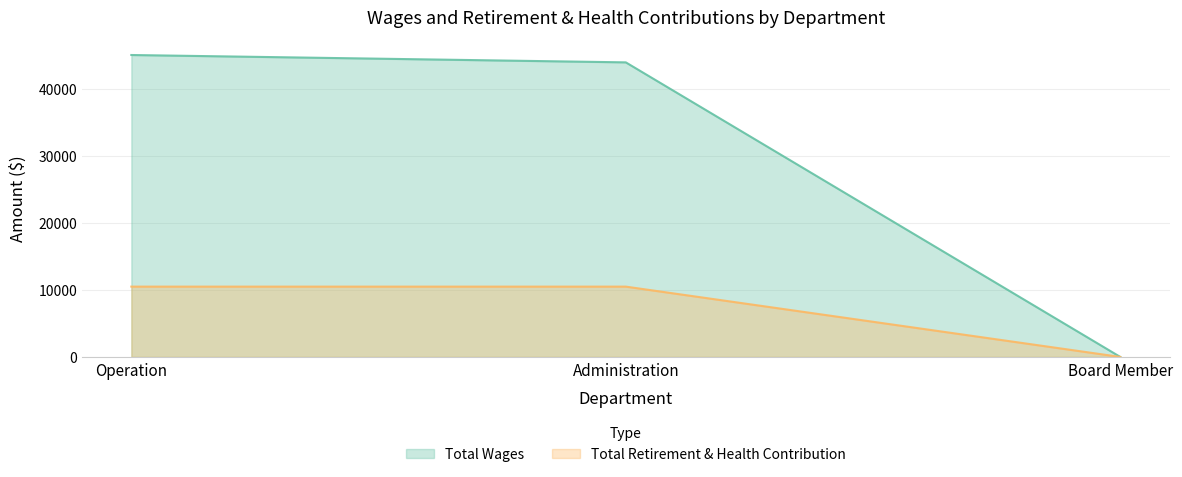

Which category has the highest value in the Total Wages series?

Operation